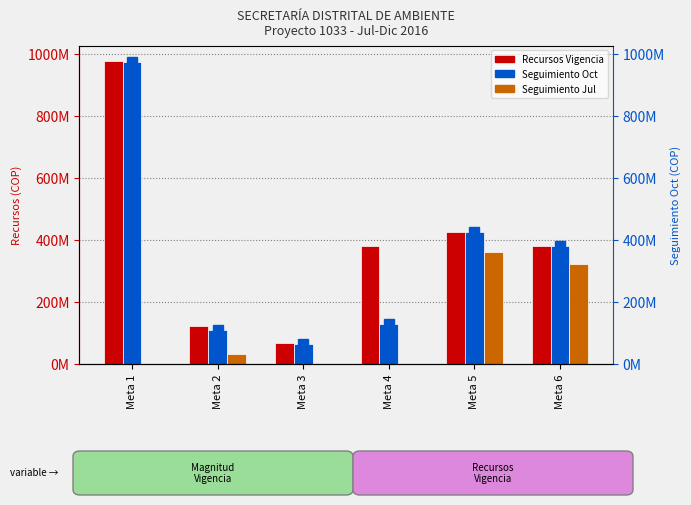

Is the value of Seguimiento Oct at Meta 2 greater than the value of Recursos Vigencia at Meta 3?

Yes